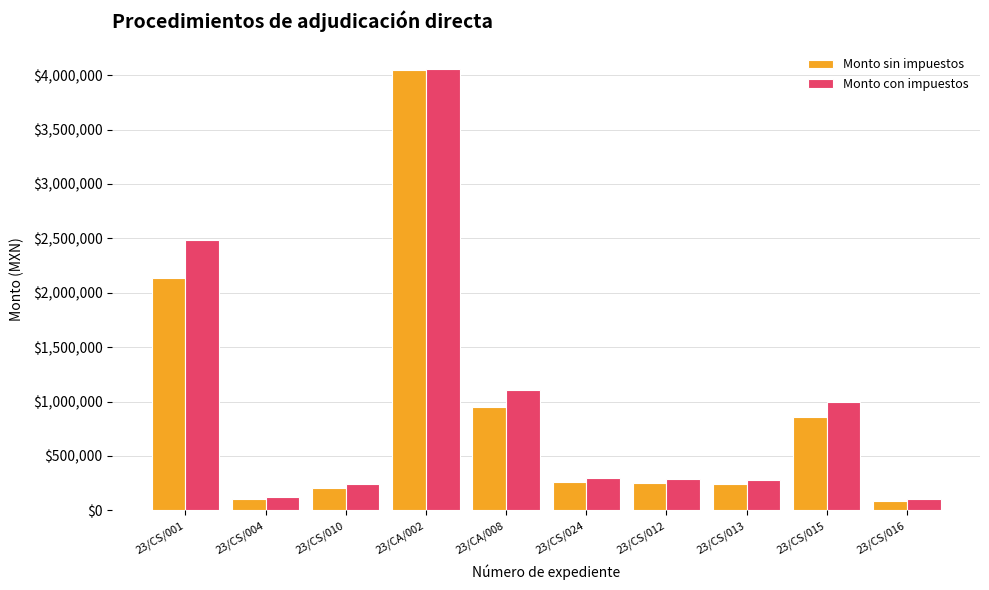

What position from the right is 23/CS/015?

2